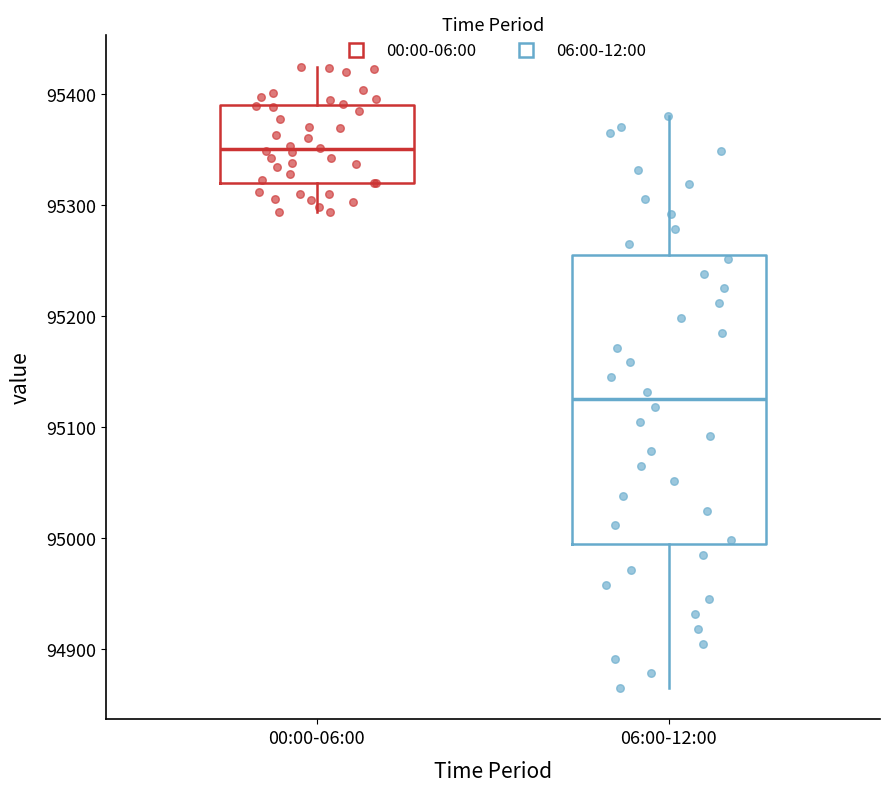

Which box is the tallest, from its lower edge to its upper edge?

06:00-12:00